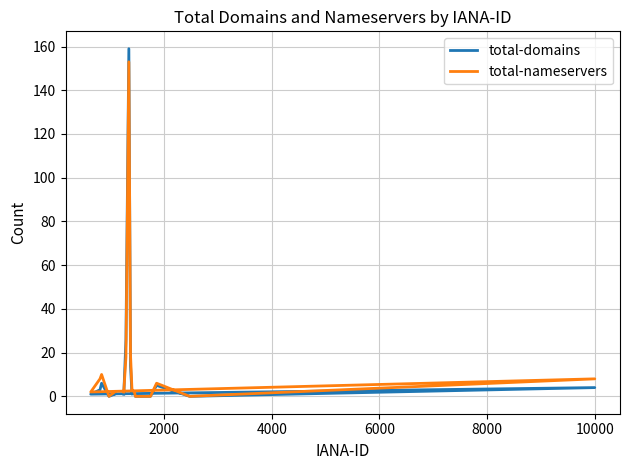

True or false: total-domains has more than 2 interior local peaks.

True